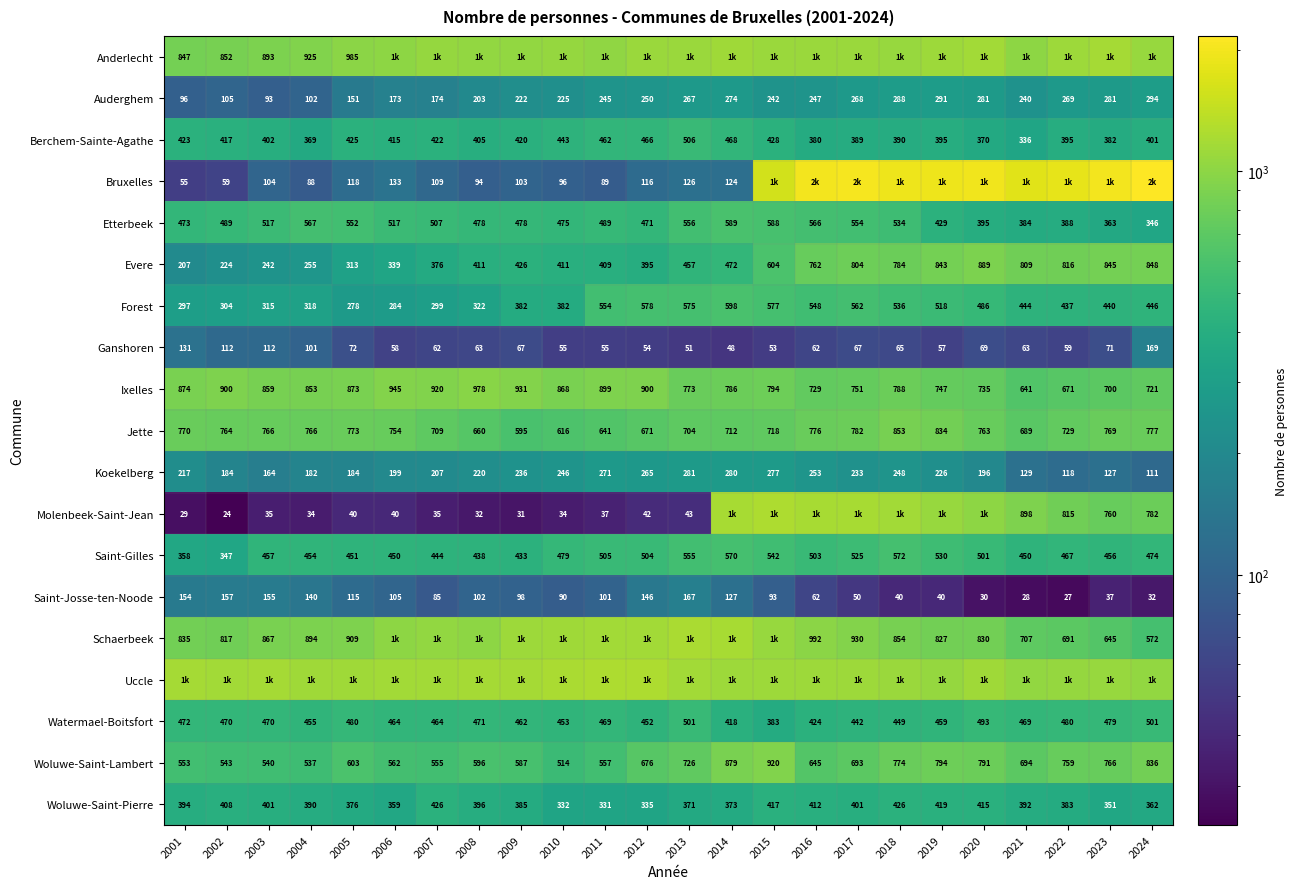

What is the difference between the maximum and minimum values in the Woluwe-Saint-Lambert series?

406